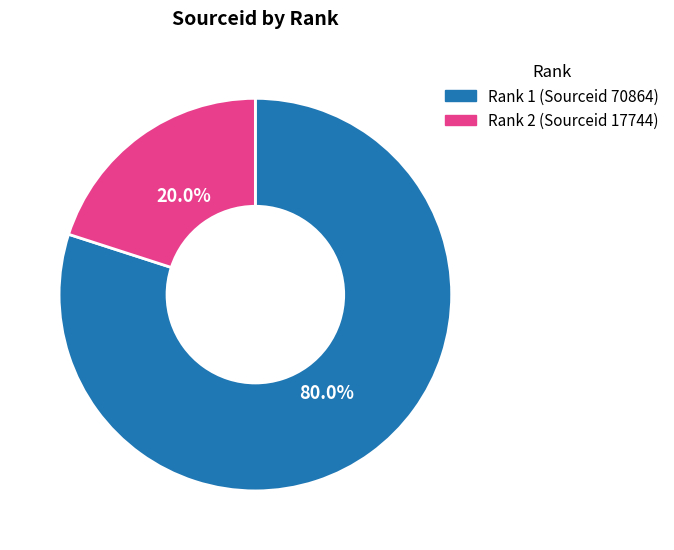

Does any single category account for the majority?

Yes